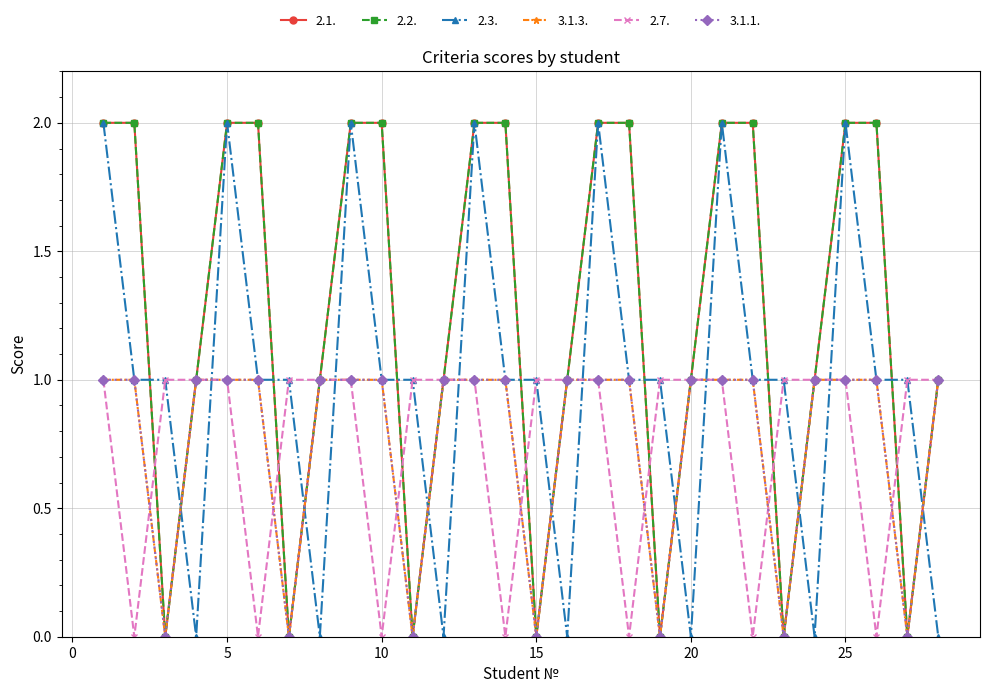

Is this an area chart (filled region under the line)?

No